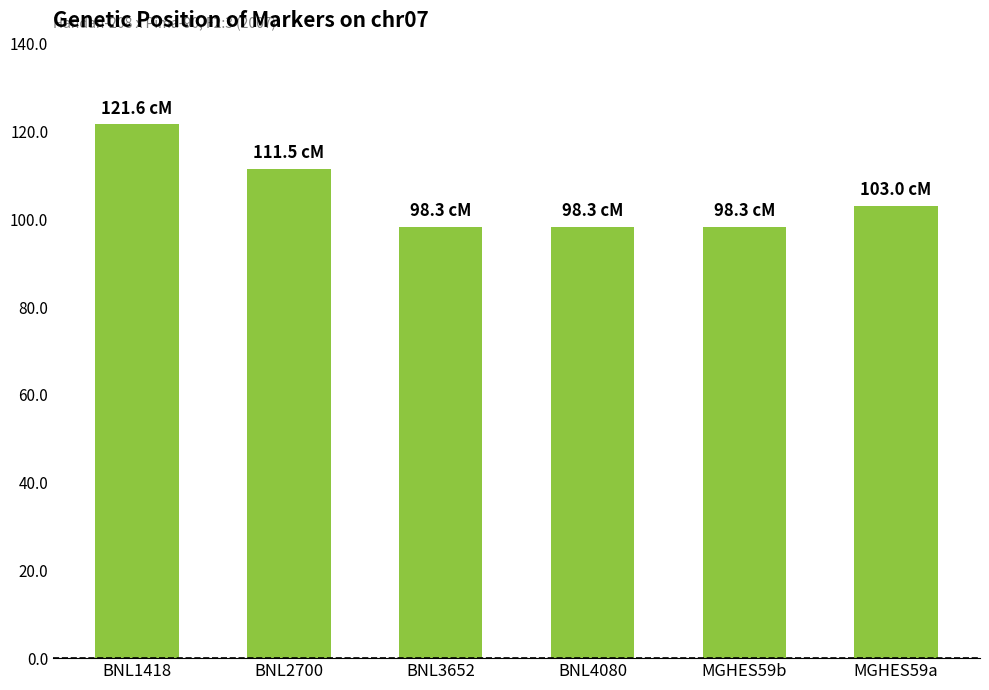

At which label does the data first exceed 103?

BNL1418